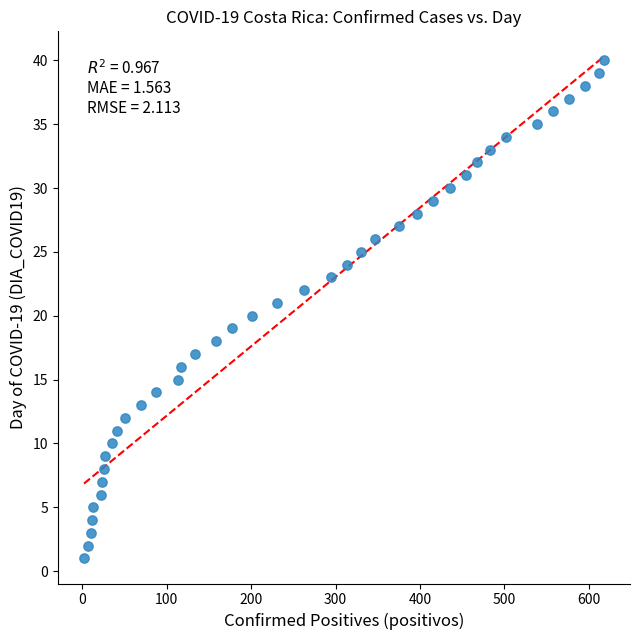

What is the range of Y values (max minus min)?

39